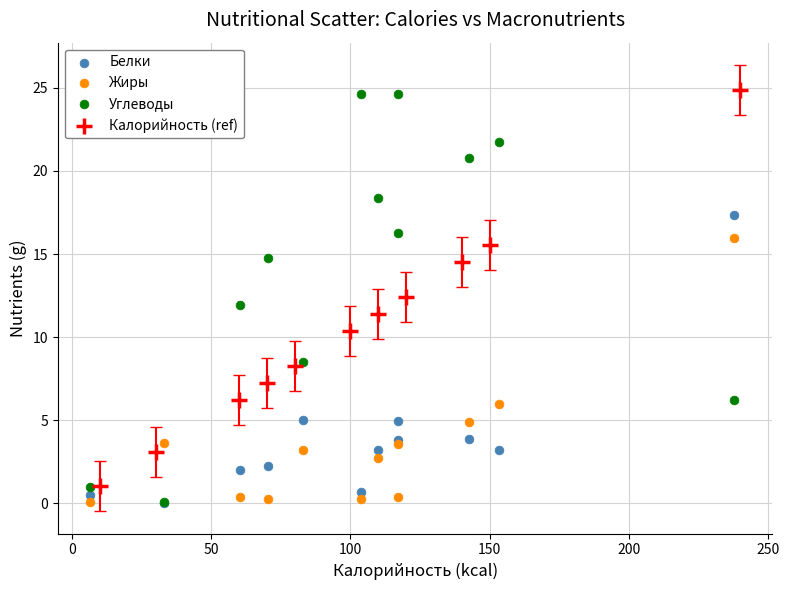

What are all the series names shown in the legend?

Белки, Жиры, Углеводы, Калорийность (ref)